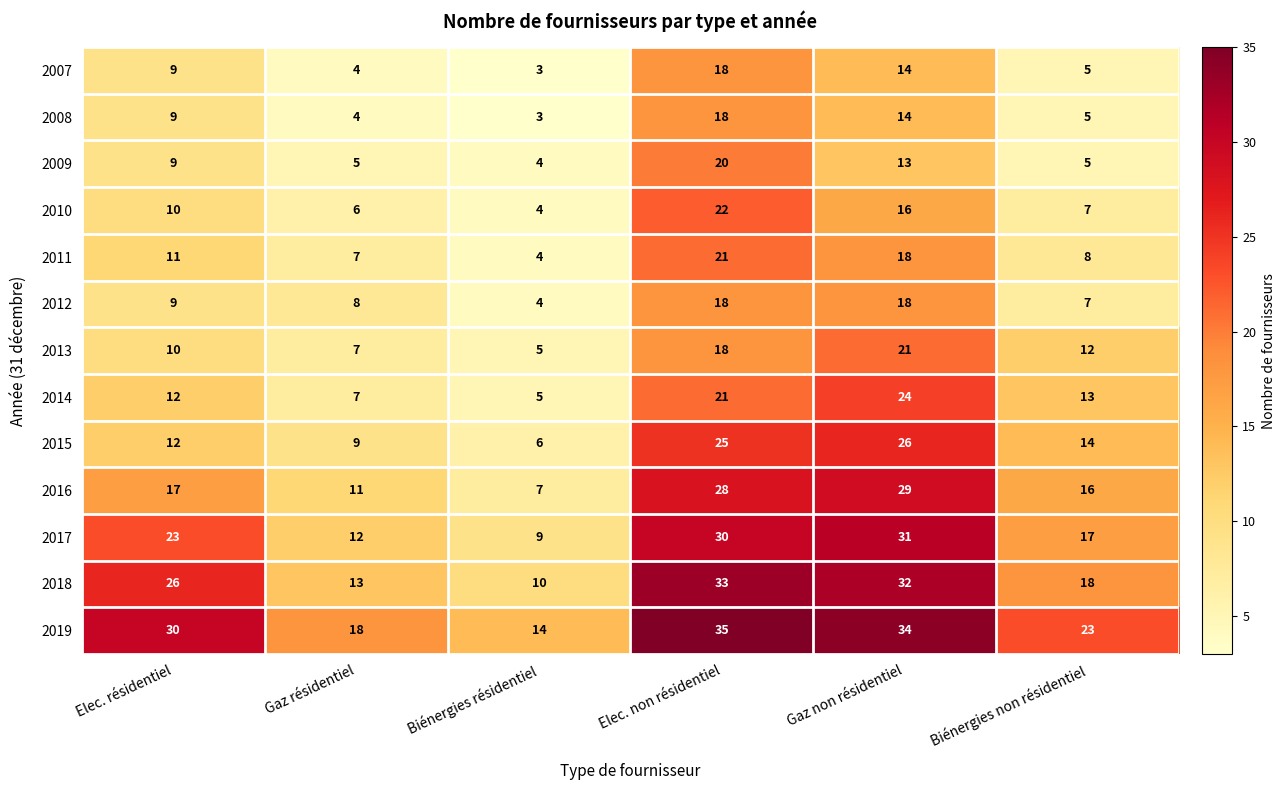

What is the difference between the maximum and minimum values in the 2013 series?

16